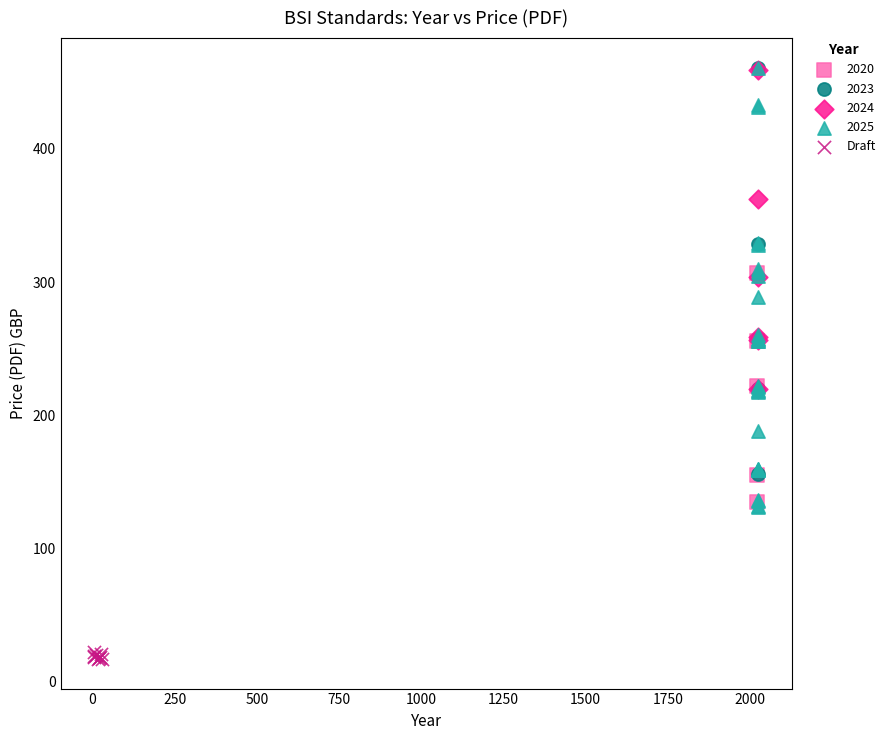

Which series has the largest Y range (max minus min)?

2025